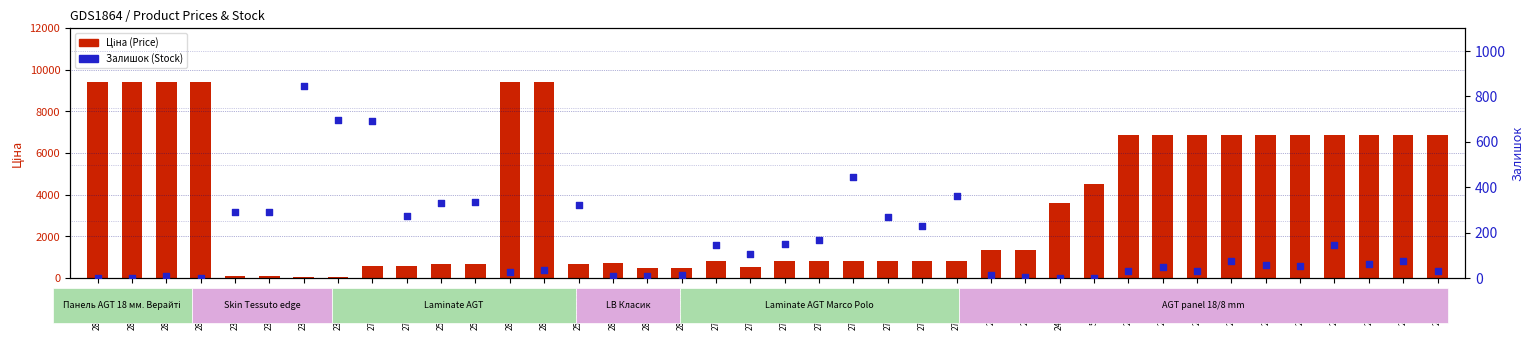

Which series has the largest total across all categories?

Ціна (Price)